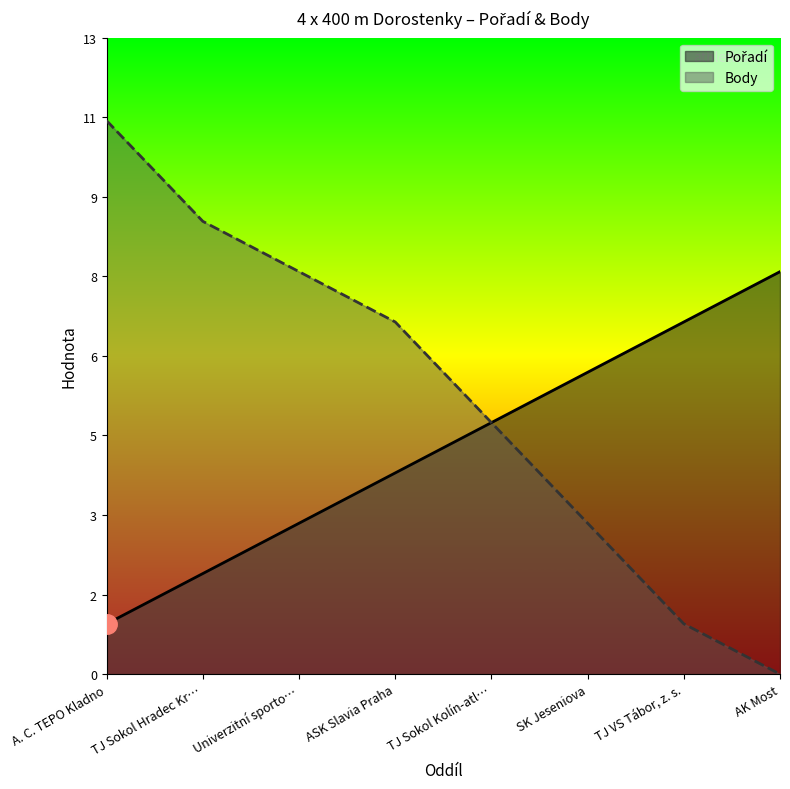

What is the difference between the second highest and second lowest values in the Pořadí series?

5